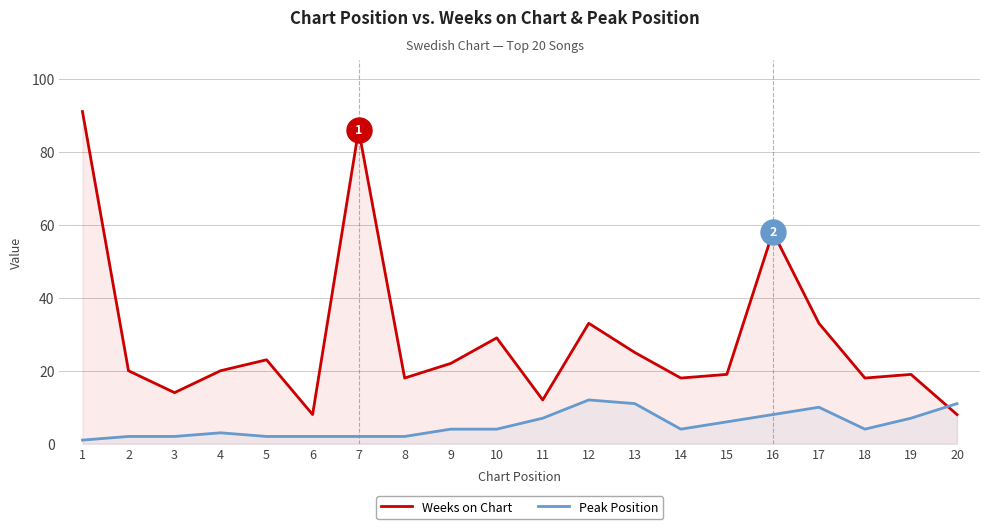

True or false: Weeks on Chart and Peak Position intersect in this chart.

True